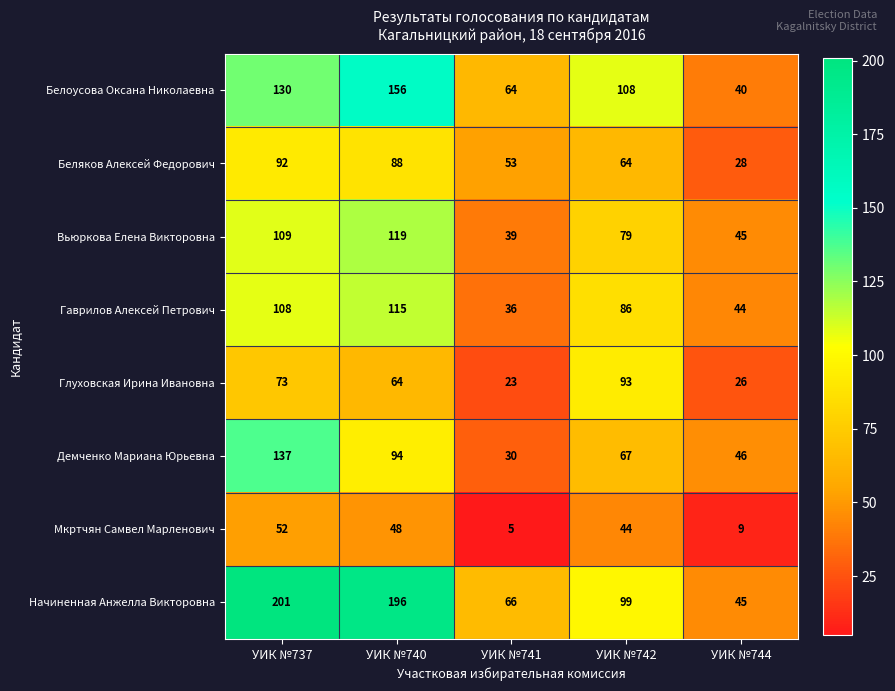

What is the sum of all Глуховская Ирина Ивановна values?

279